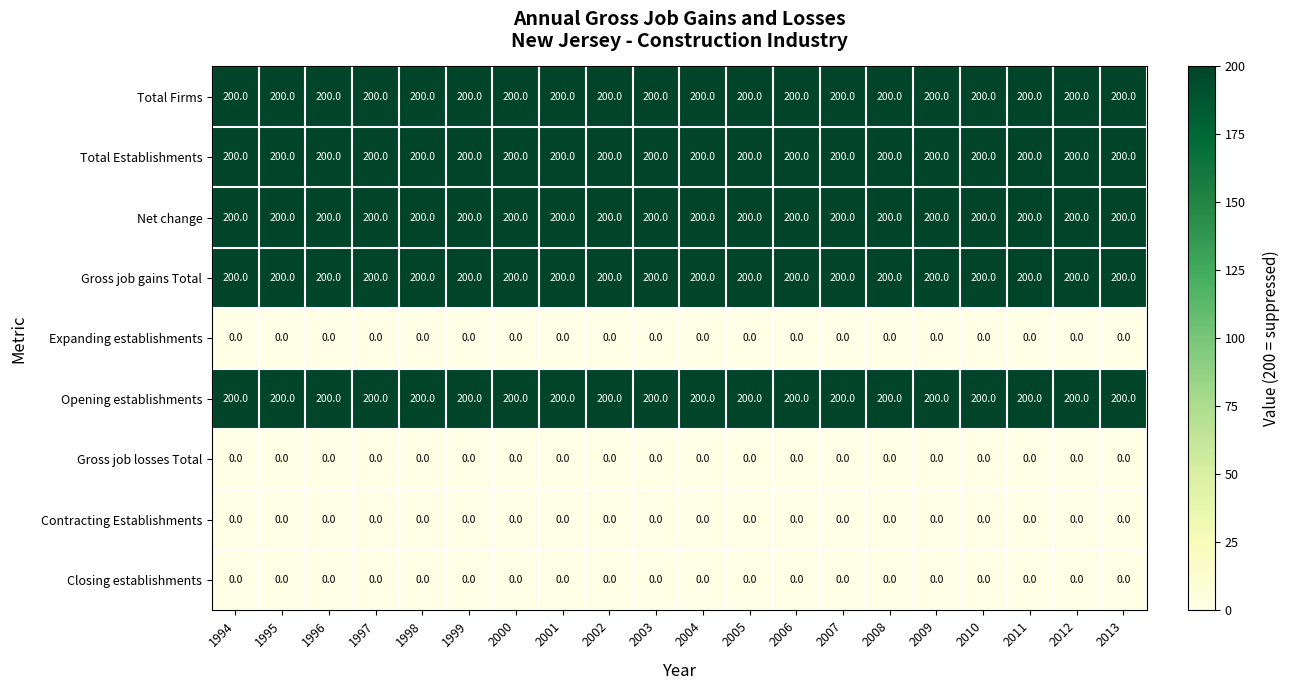

The Total Establishments series shows 200 at 1994. True or false?

True